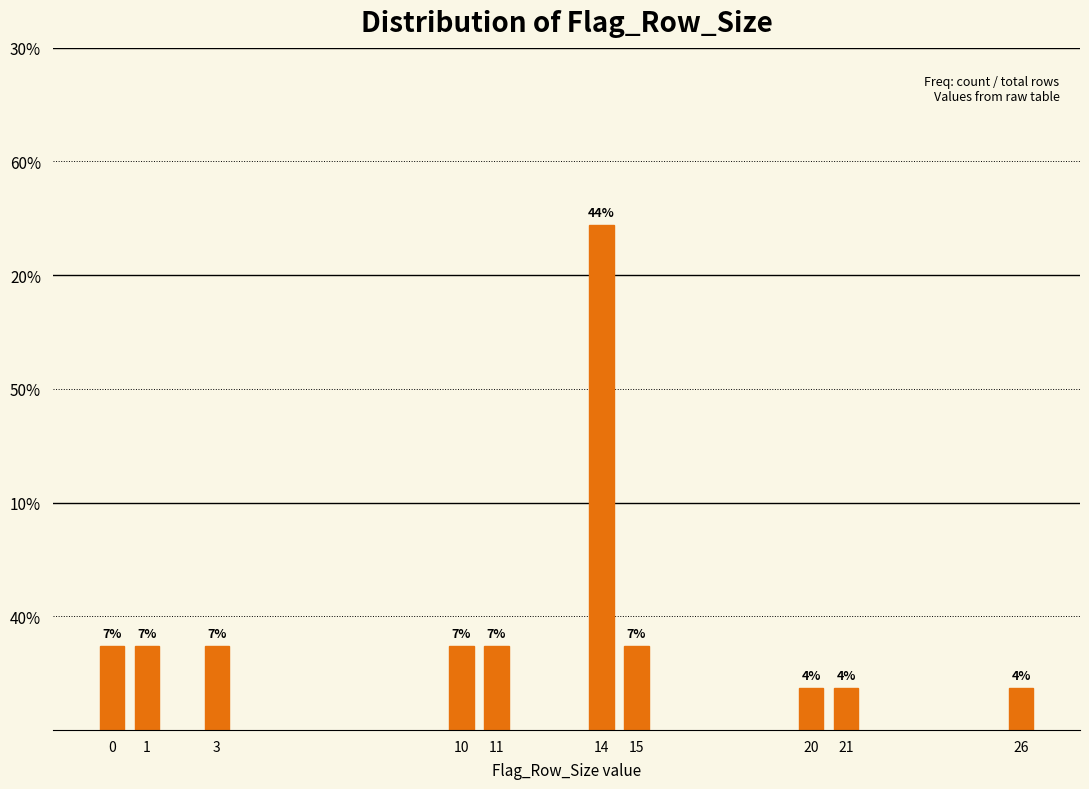

Are the bars horizontal?

No